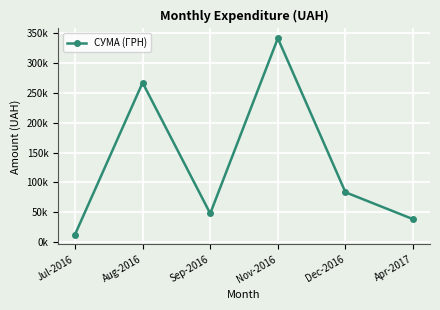

Where does the data first go above 83462?

Aug-2016